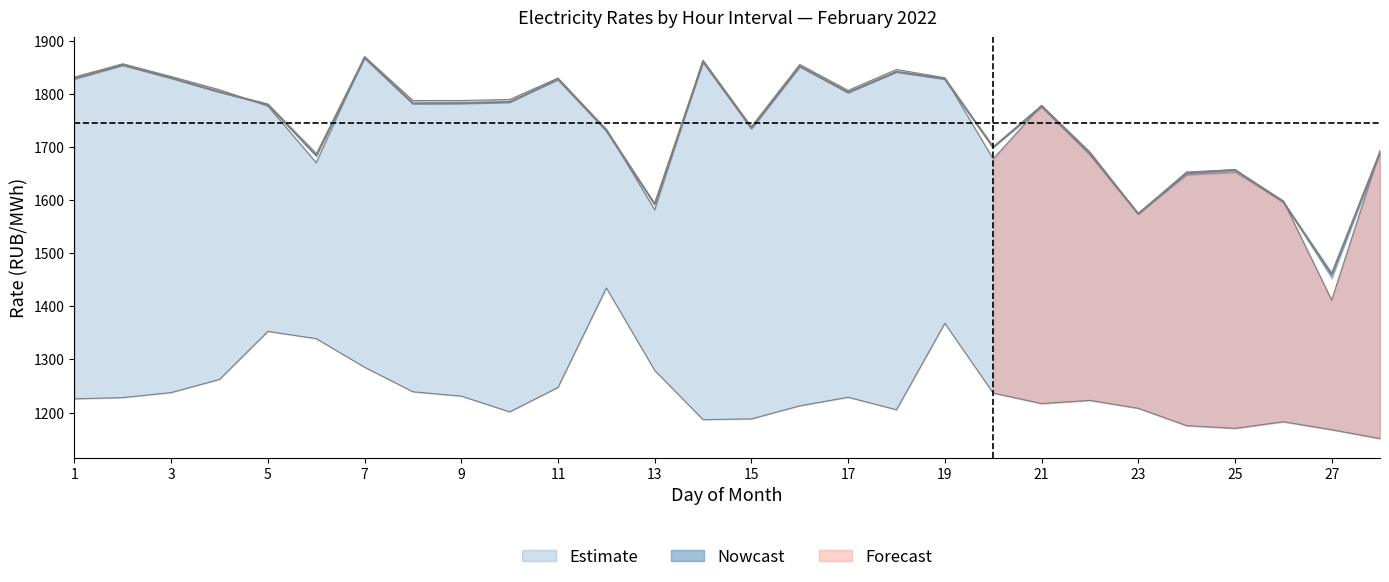

Reading left to right, what are all the values shown in this chart?

0.00-1.00: 1225.8	1228.2	1237.6	1262.4	1352.8	1339.1	1285.3	1239.1	1230.9	1201.3	1247.3	1434.7	1279.3	1186.6	1188.1	1212.7	1228.8	1205.3	1368.0	1236.7	1217.0	1223.0	1208.1	1175.4	1170.3	1182.7	1167.7	1151.0
9.00-10.00: 1831.6	1856.4	1832.5	1807.6	1776.9	1670.4	1870.2	1787.3	1787.3	1789.2	1829.6	1733.0	1581.6	1863.0	1738.2	1855.2	1806.4	1845.7	1830.2	1677.4	1778.2	1690.5	1574.3	1652.8	1657.0	1598.5	1411.7	1692.9
10.00-11.00: 1828.6	1854.3	1829.7	1803.5	1779.8	1684.4	1868.0	1781.9	1782.3	1784.4	1827.2	1730.9	1592.1	1860.4	1735.4	1851.6	1802.6	1841.3	1828.2	1699.2	1776.9	1686.5	1574.1	1650.2	1656.7	1596.4	1460.2	1689.5